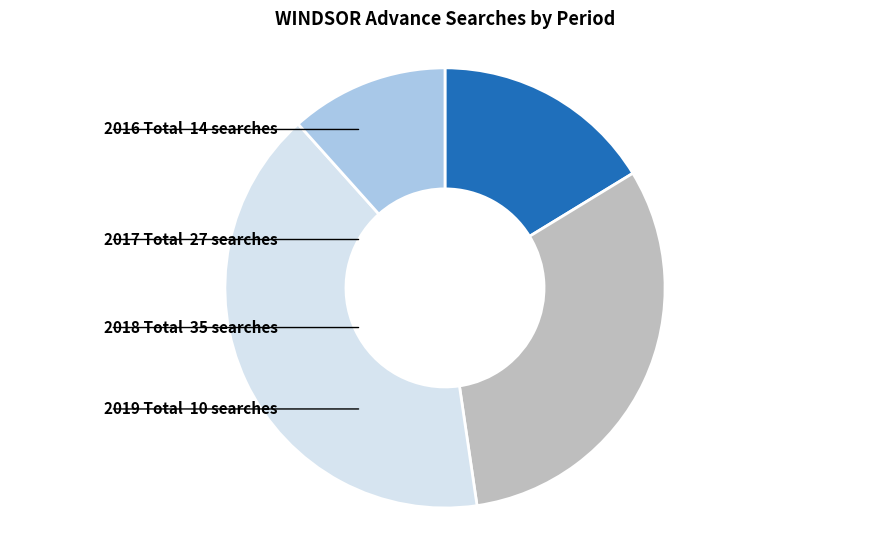

How many segments does this pie chart have?

4